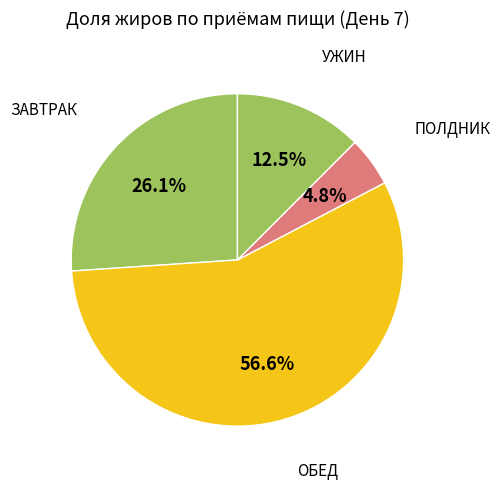

What is the smallest slice in the pie chart?

ПОЛДНИК